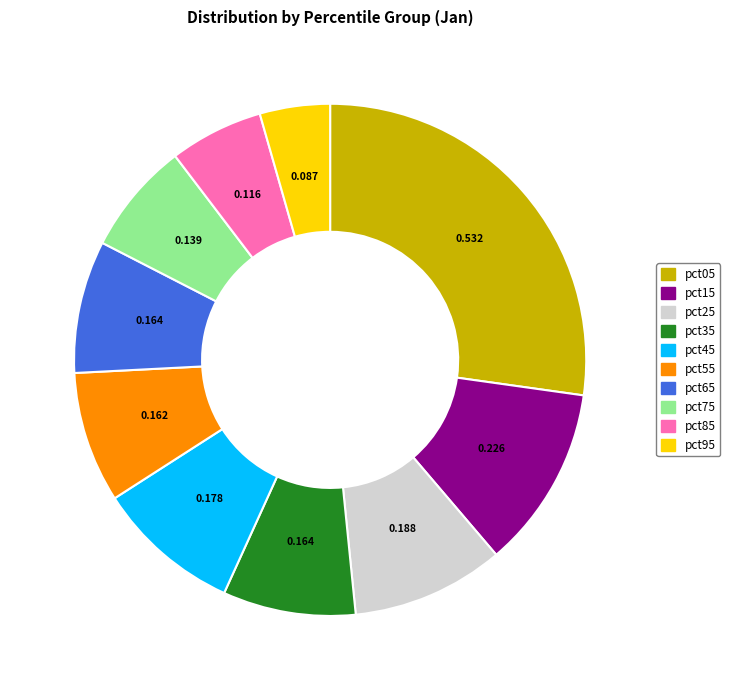

Does pct55 account for over 50% of the chart?

No